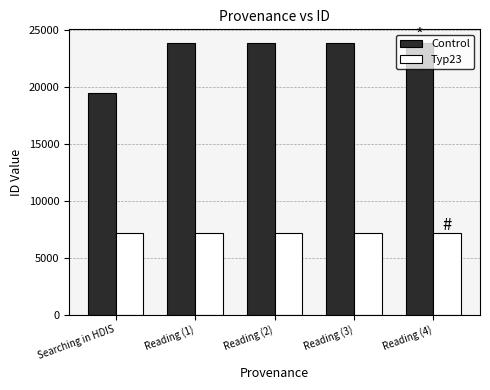

Is the value of Control at Reading (1) greater than the value of Typ23 at Reading (1)?

Yes